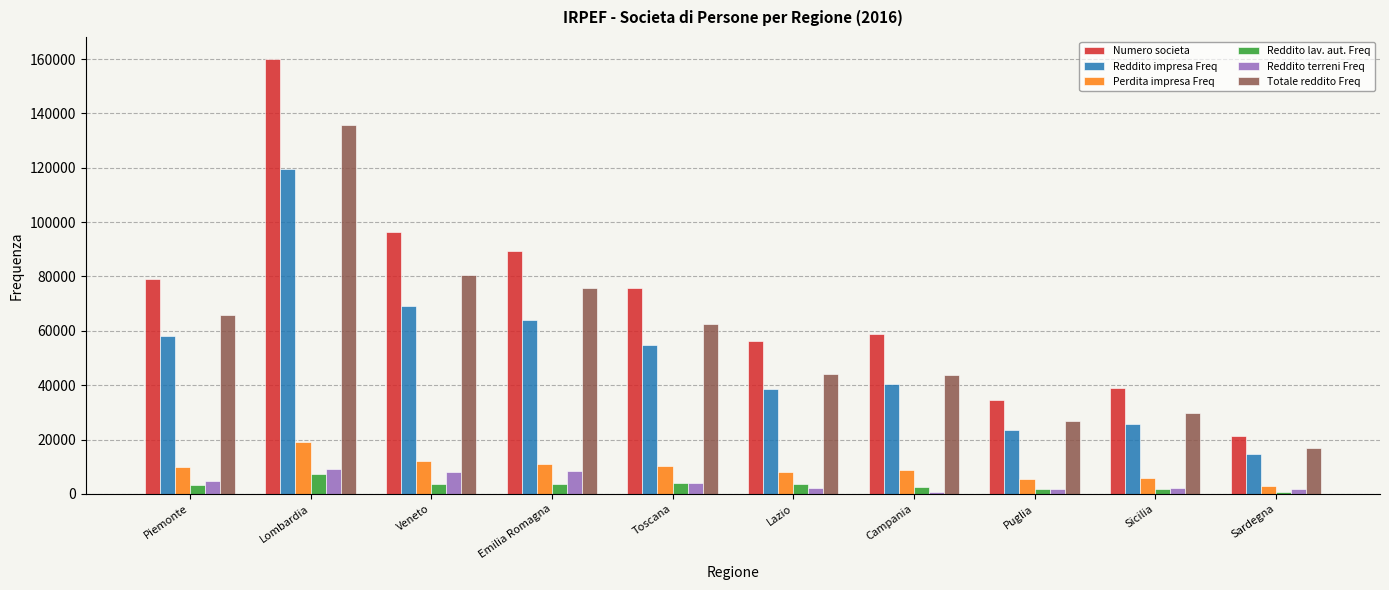

What is the maximum value shown in the chart?

160105